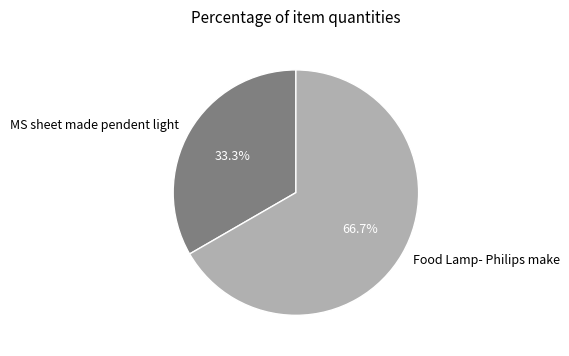

Between Food Lamp- Philips make and MS sheet made pendent light, which is larger?

Food Lamp- Philips make